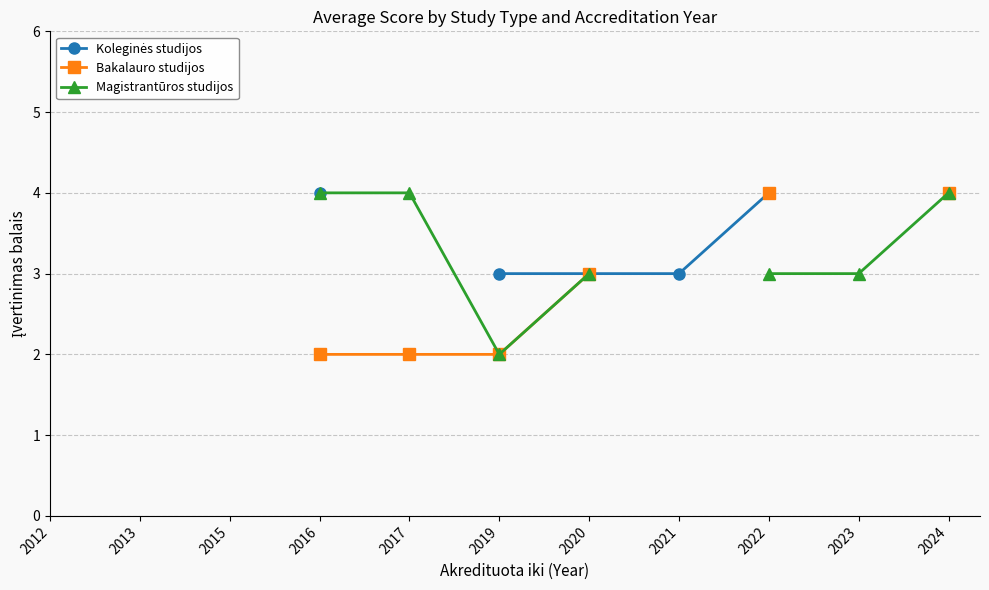

What is the maximum value shown in the chart?

4.0